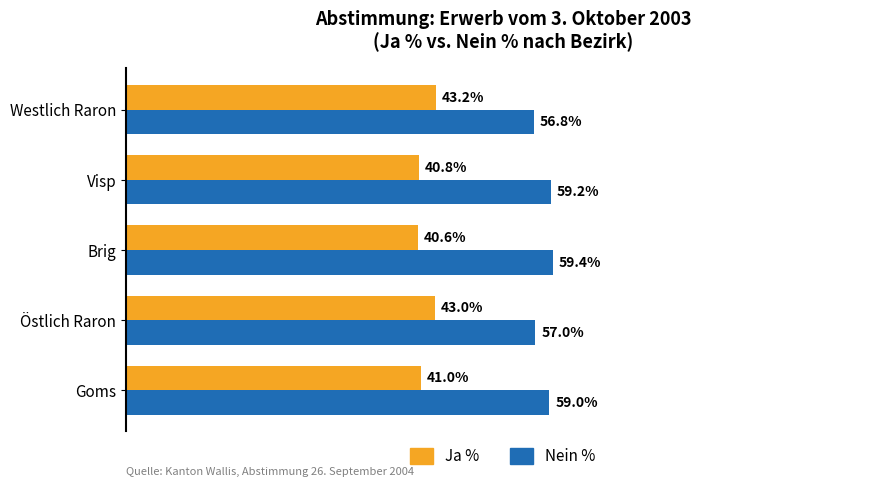

Is the value of Ja % at Goms greater than the value of Nein % at Goms?

No